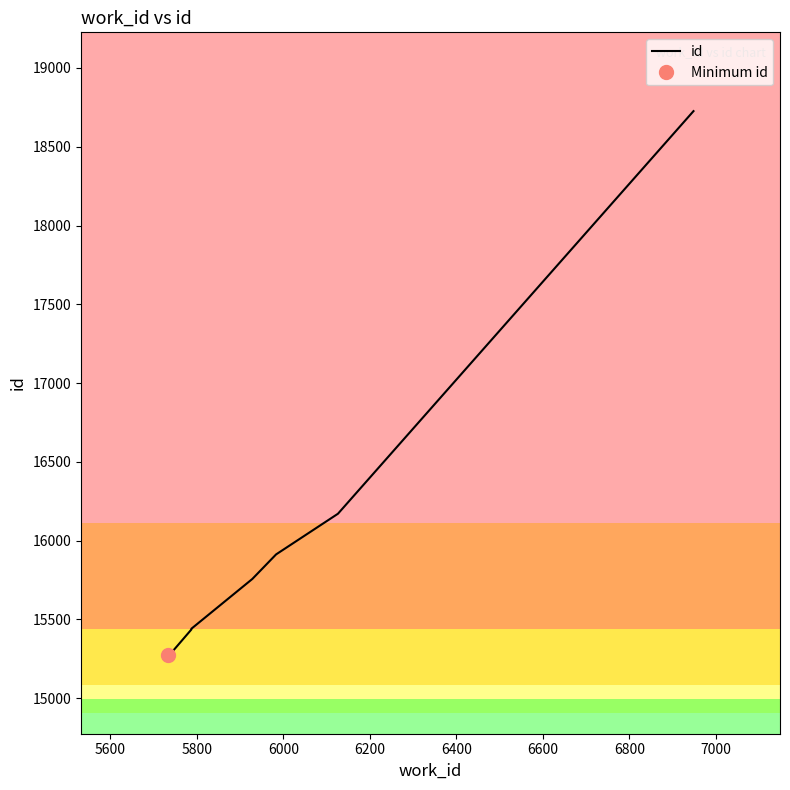

What is the minimum value shown in the chart?

15275